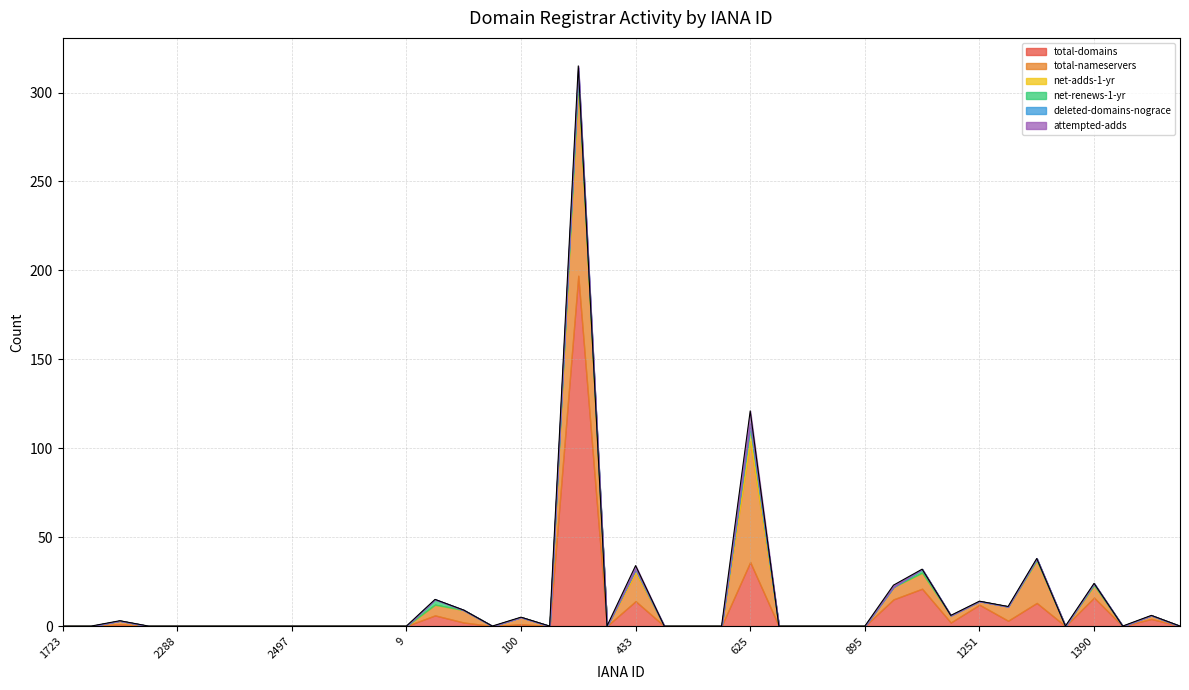

Which series has the largest range (max minus min)?

total-domains